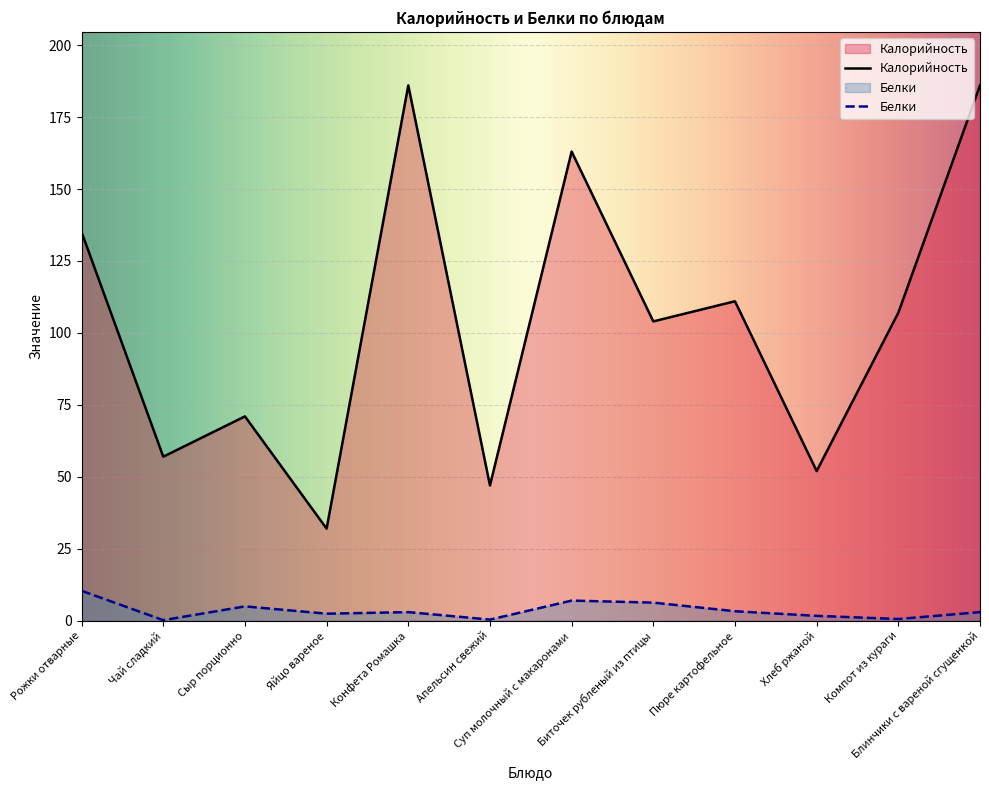

Which series has the largest range (max minus min)?

Калорийность